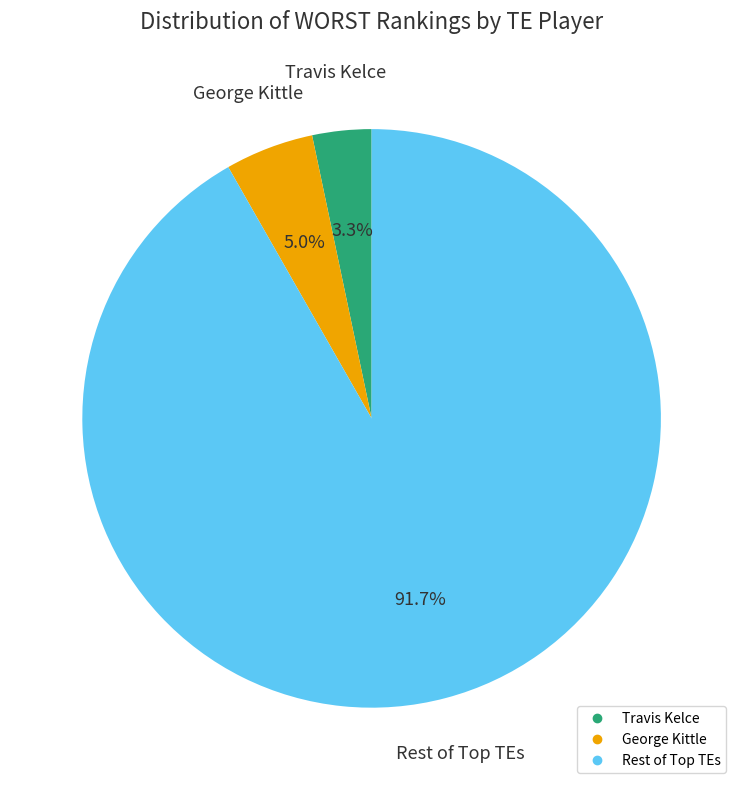

Is there a majority slice in this chart?

Yes